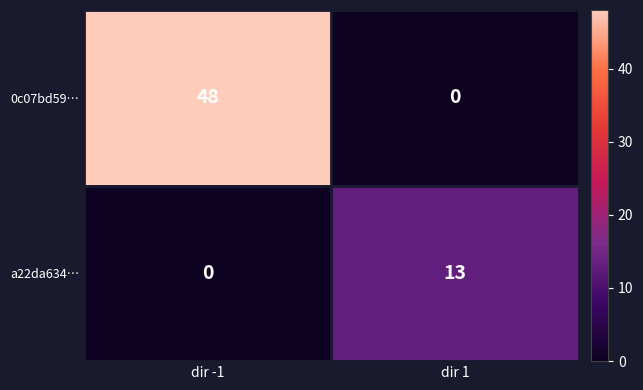

At which label is a22da634… closest to 6?

dir -1